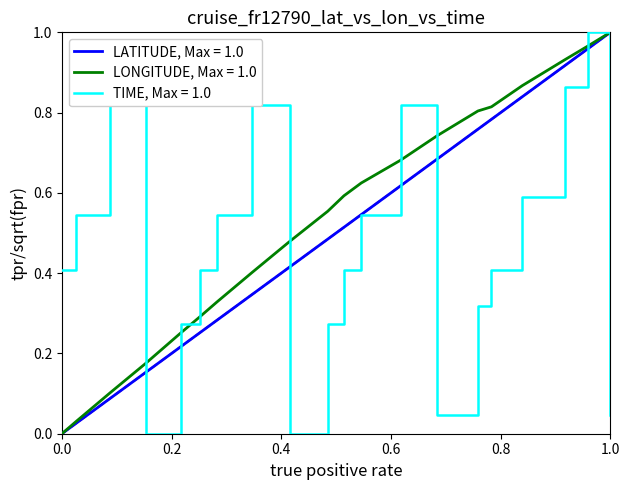

List the series in order of their overall mean, lowest first.

TIME, Max = 1.0, LATITUDE, Max = 1.0, LONGITUDE, Max = 1.0